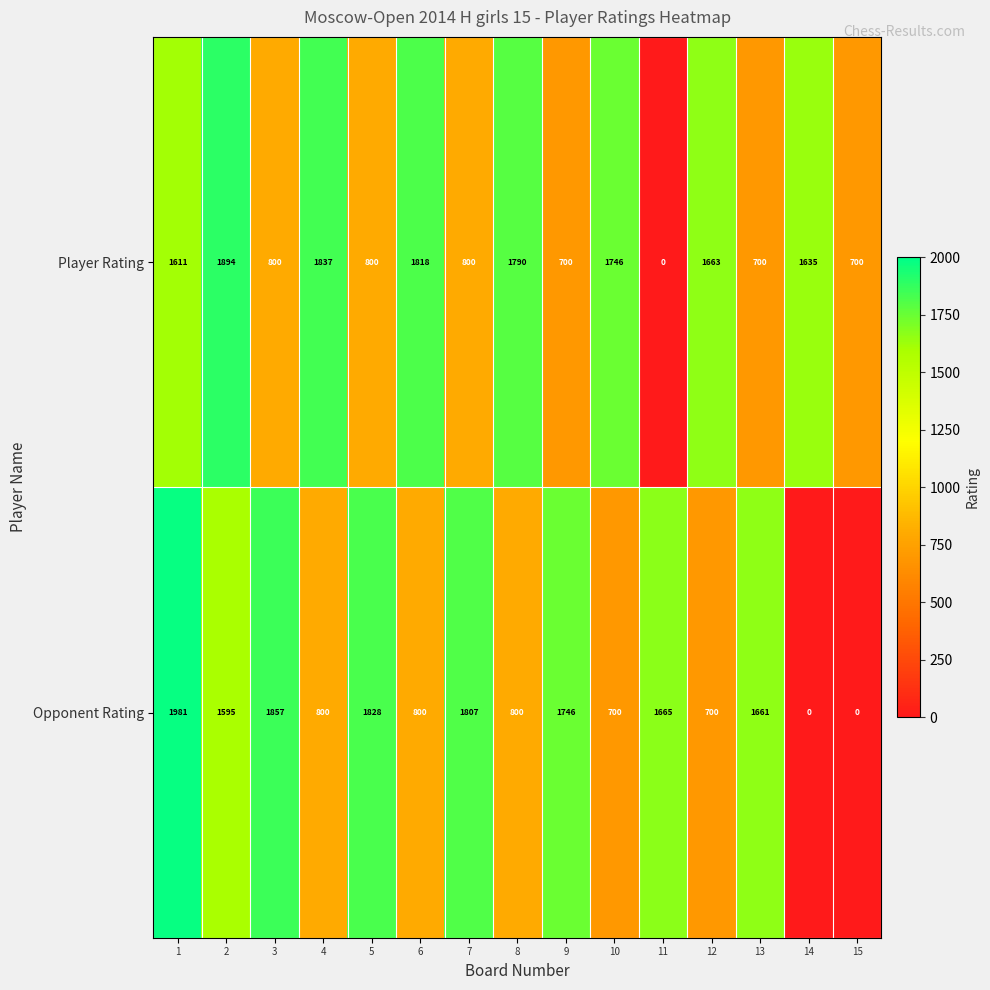

Rank the series by their average value, from highest to lowest.

Player Rating, Opponent Rating